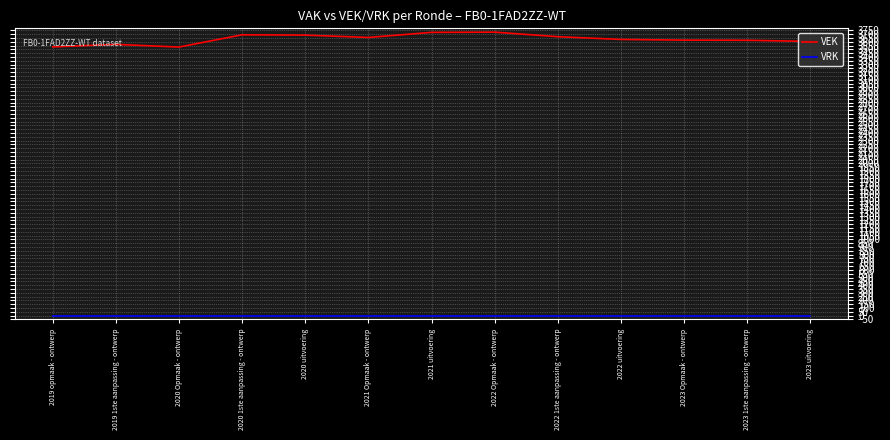

What is the difference between the highest and lowest values at 2022 uitvoering?

3630